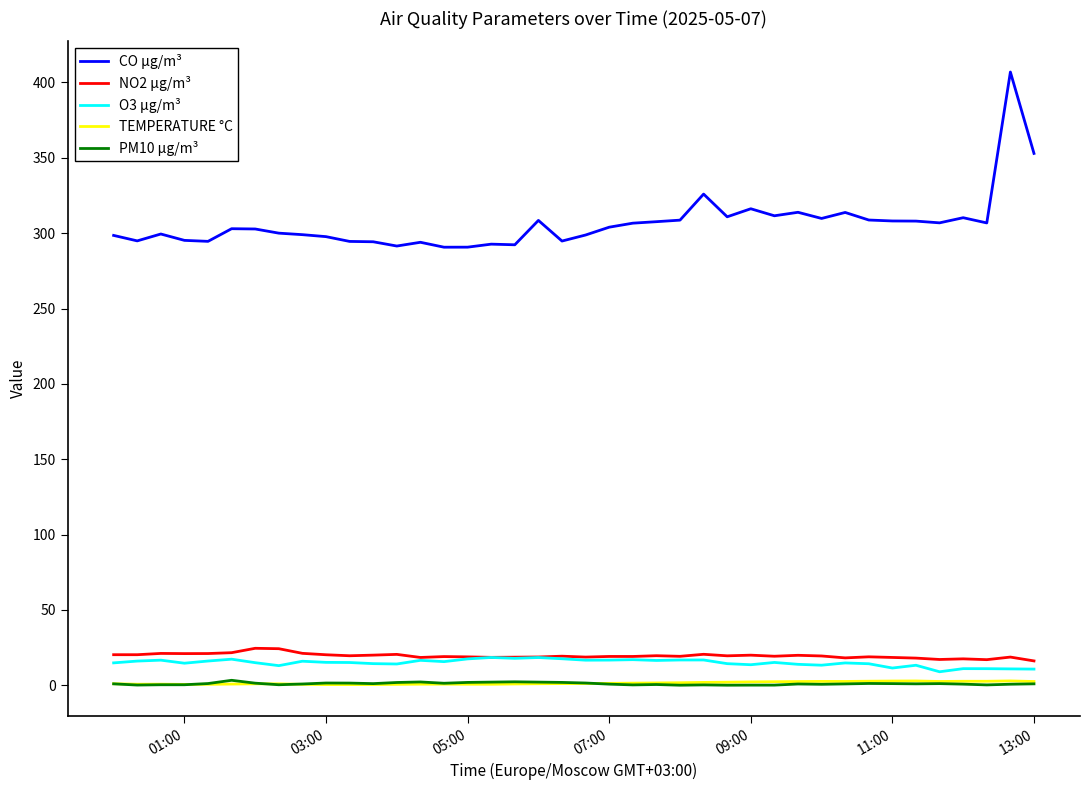

True or false: TEMPERATURE °C and CO µg/m³ cross at least once.

False